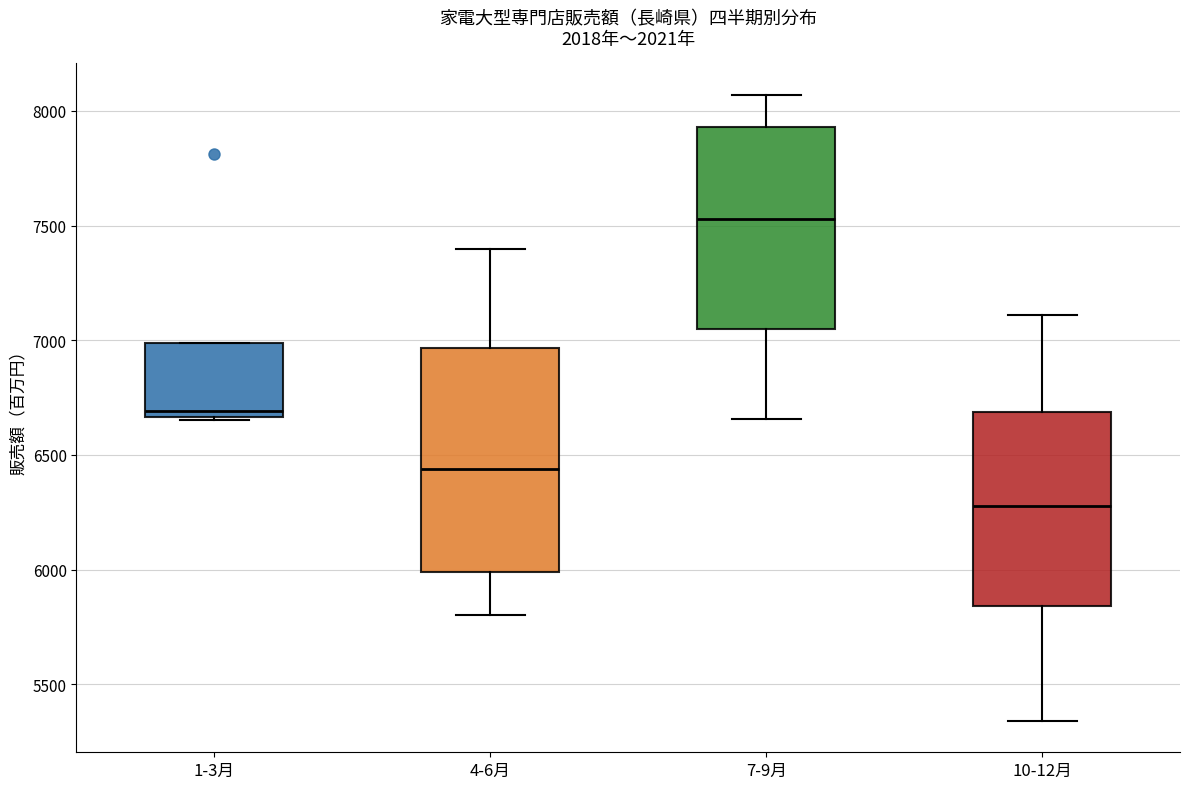

Which box's median line is the lowest?

10-12月